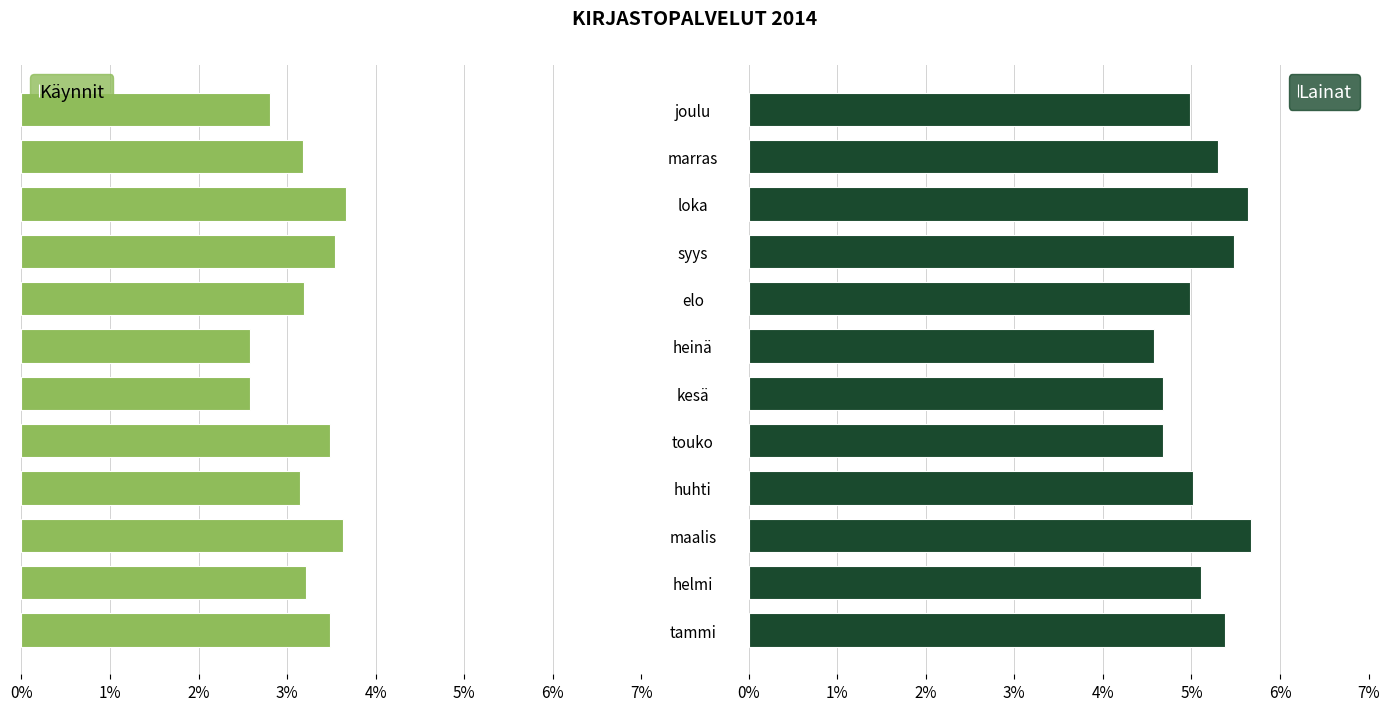

What is the difference between the maximum and minimum values in the Käynnit series?

1.1